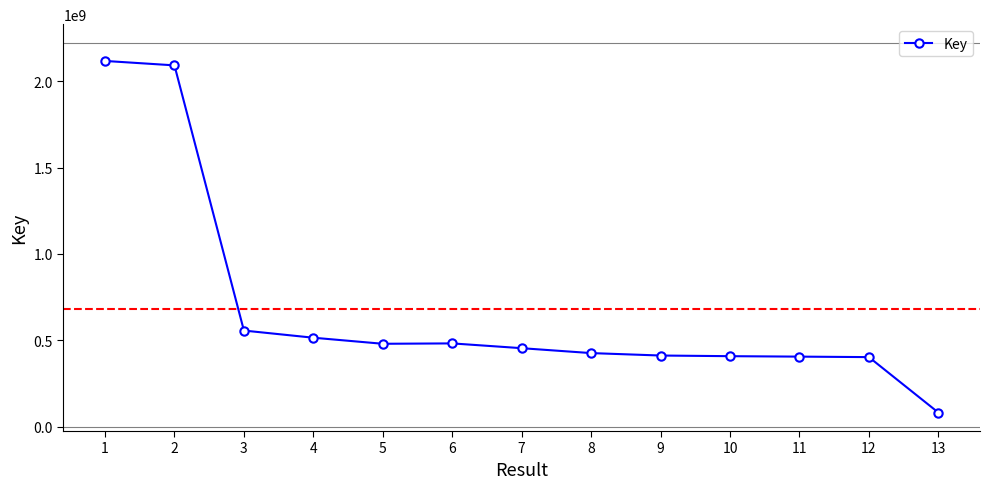

Is this an area chart (filled region under the line)?

No